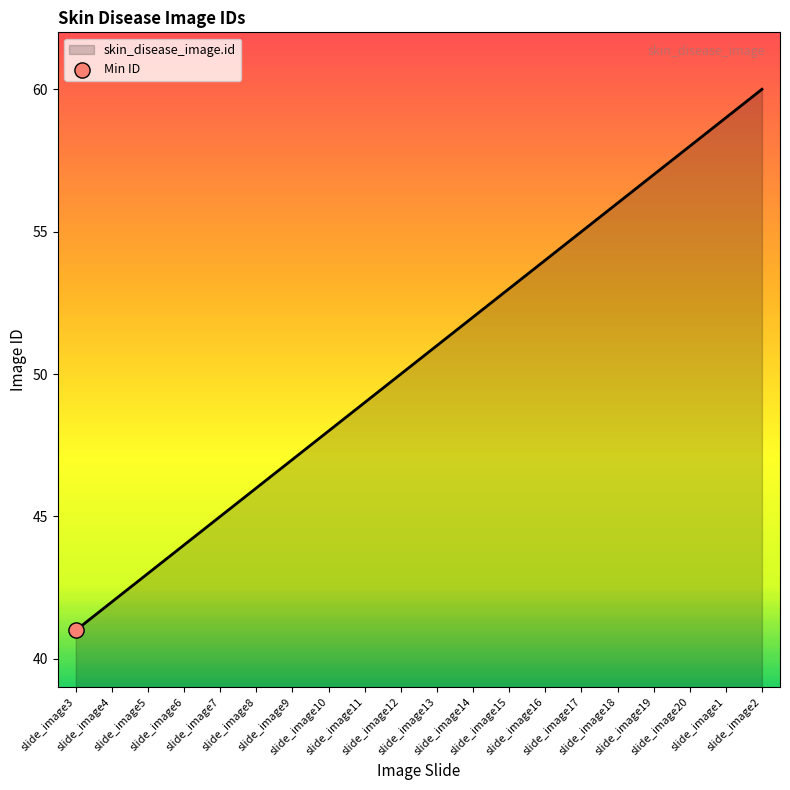

Approximately how many times larger is the value at slide_image1 compared to slide_image13?

1.2